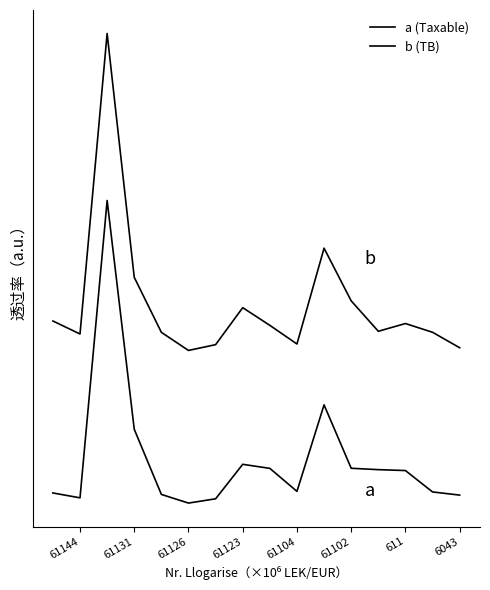

Which series changed the most between 611 and 61102?

b (TB)